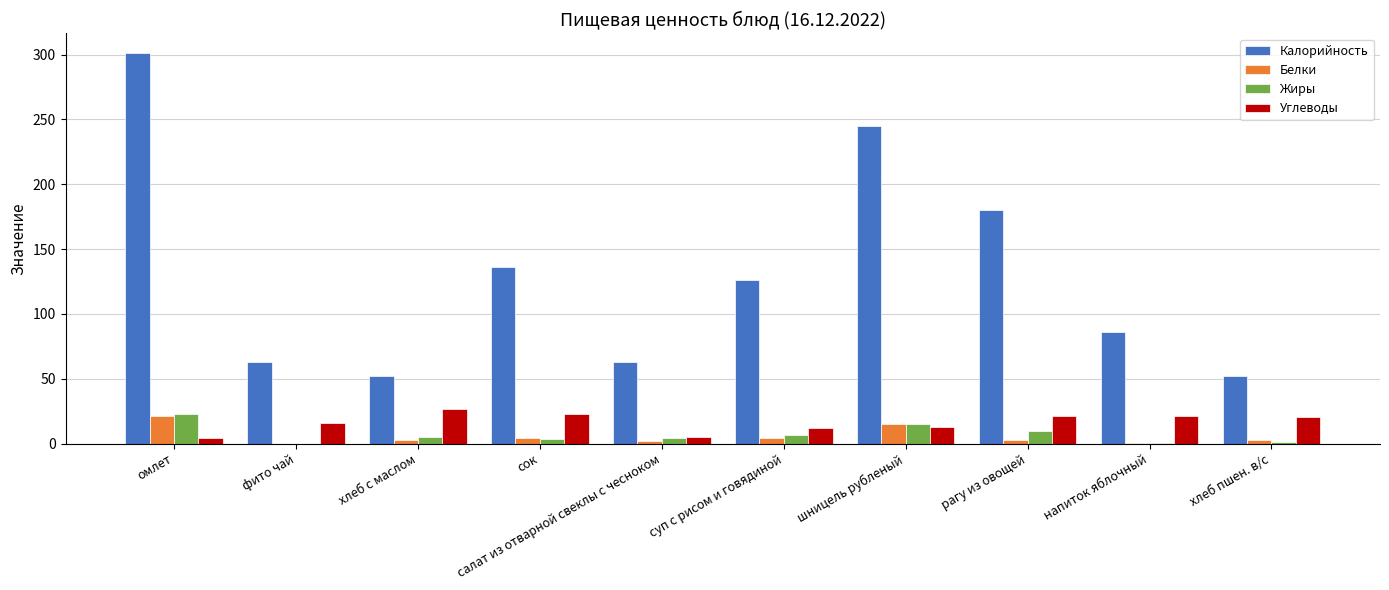

What is the sum of the Углеводы values at фито чай and шницель рубленый?

28.9